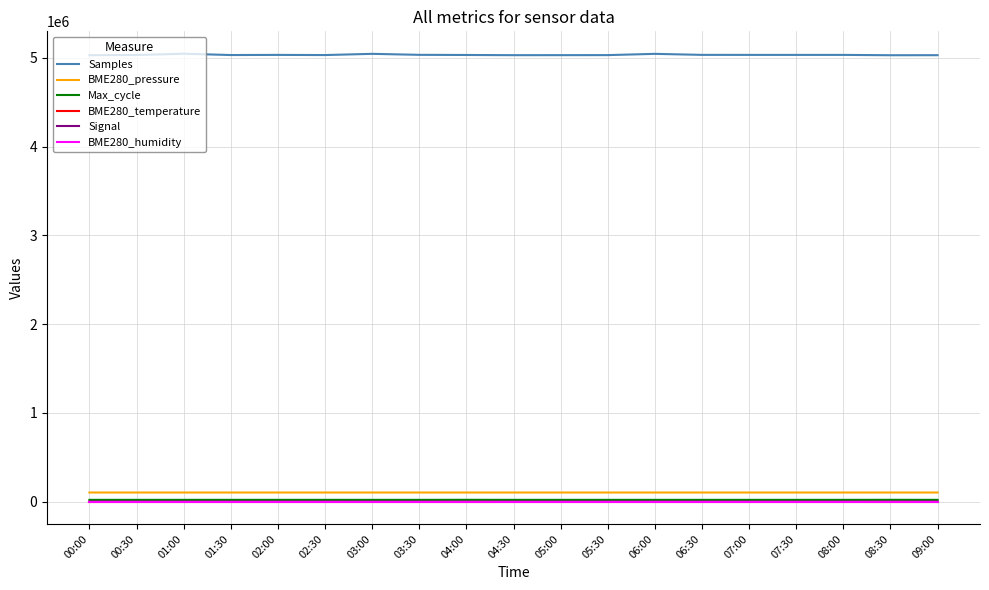

What is the greatest value displayed?

5047404.0